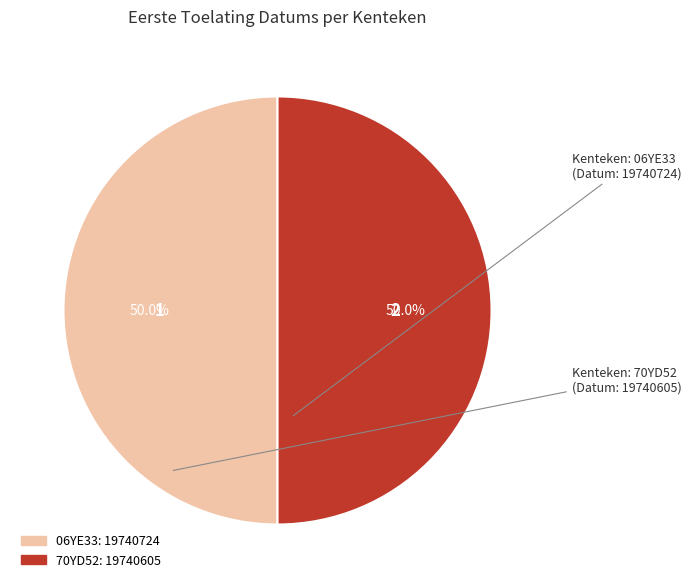

Combined, do 06YE33 and 70YD52 account for over 50%?

Yes